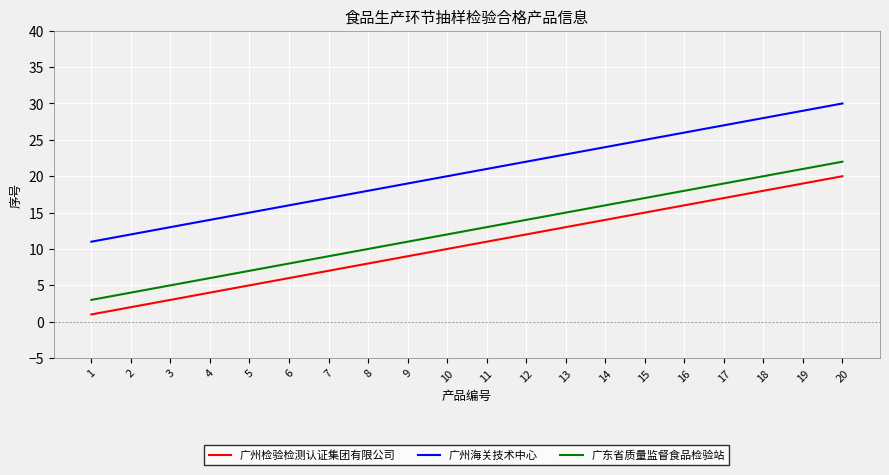

What is the spread (max minus min) of values at 10?

10